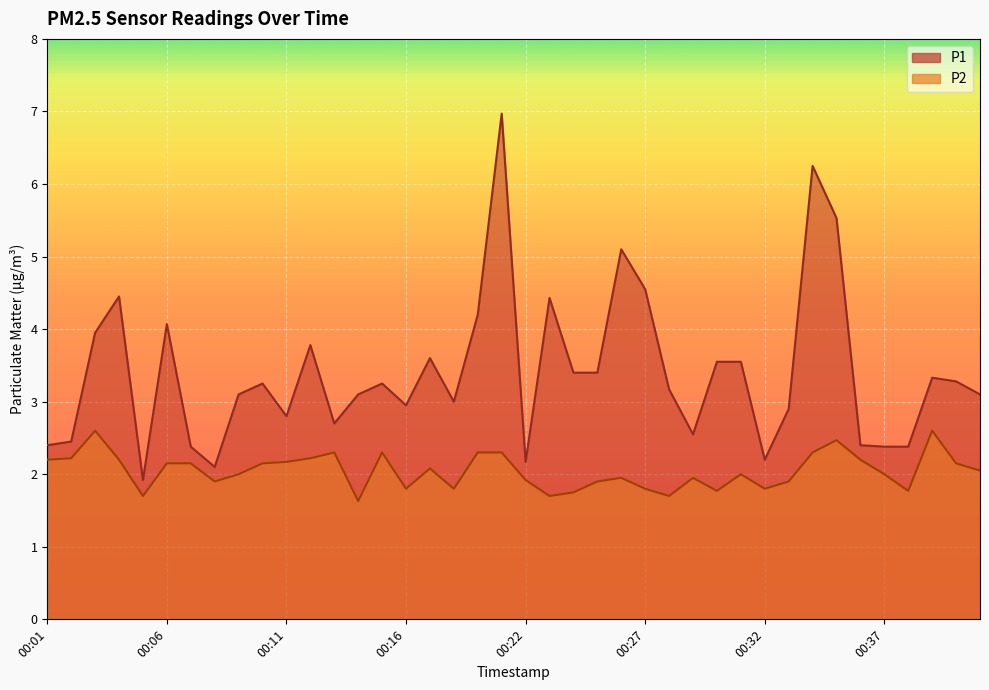

Which series has the largest range (max minus min)?

P1